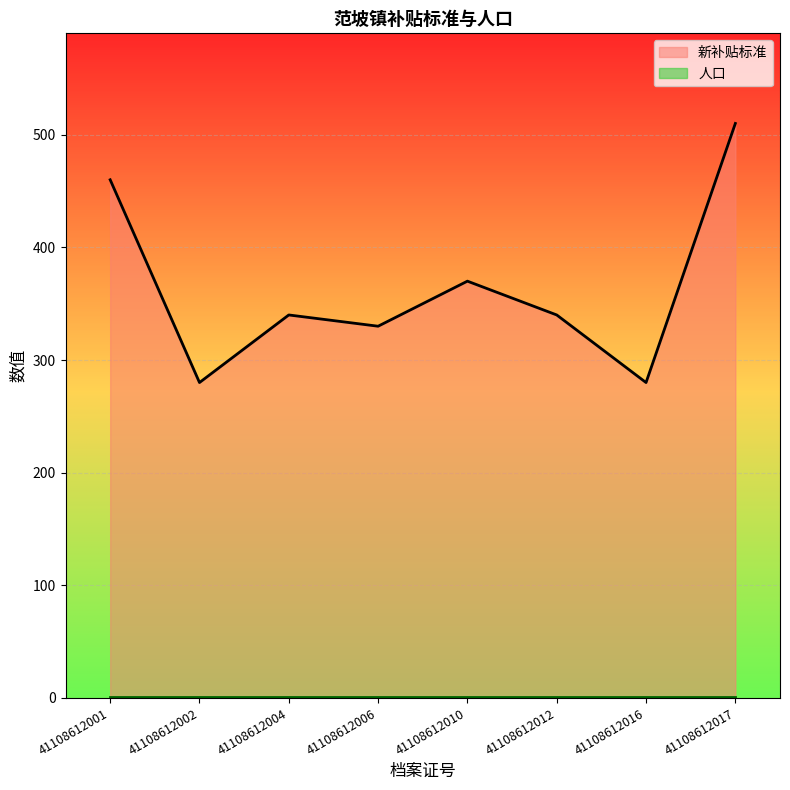

Rank the categories by value from lowest to highest.

41108612002, 41108612016, 41108612006, 41108612004, 41108612012, 41108612010, 41108612001, 41108612017